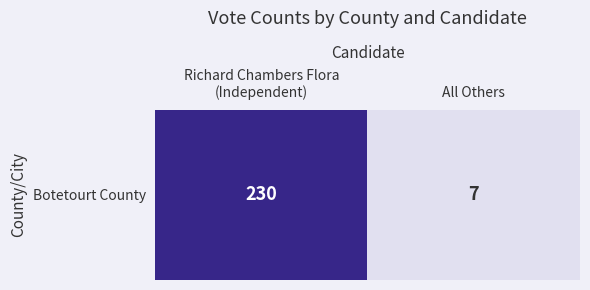

What is the sum of all values?

237